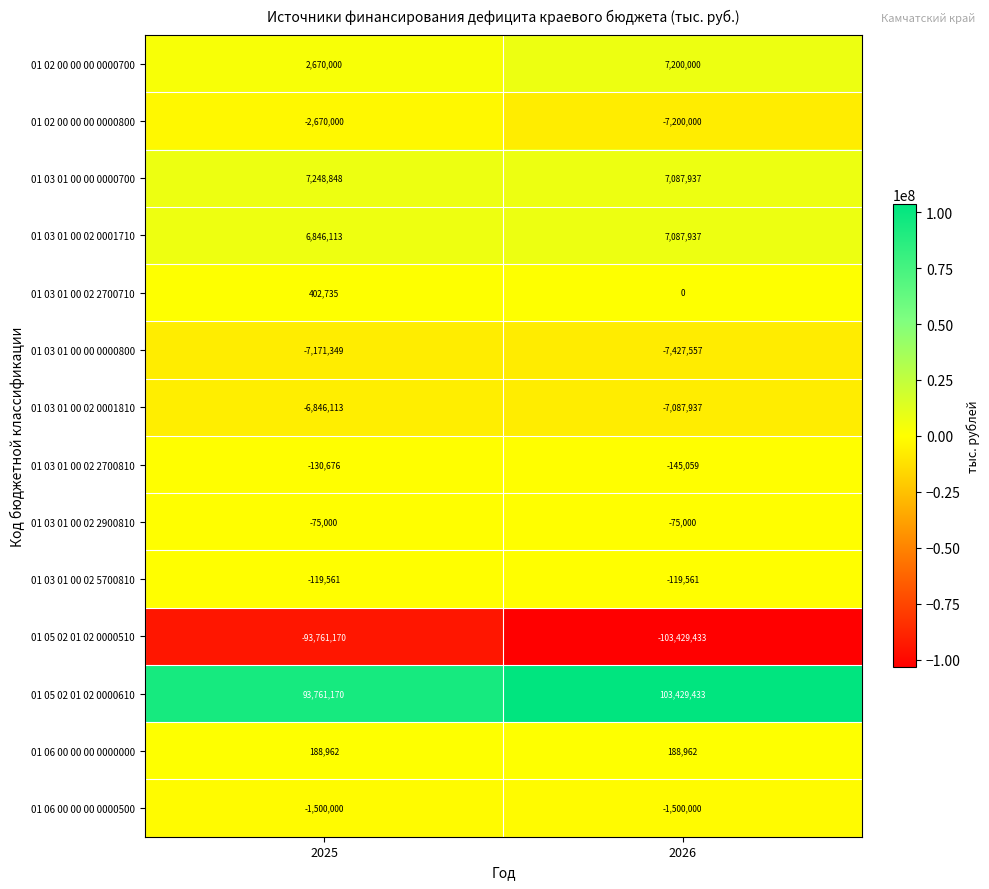

Read the 01 03 01 00 00 0000700 value at 2026.

7087937